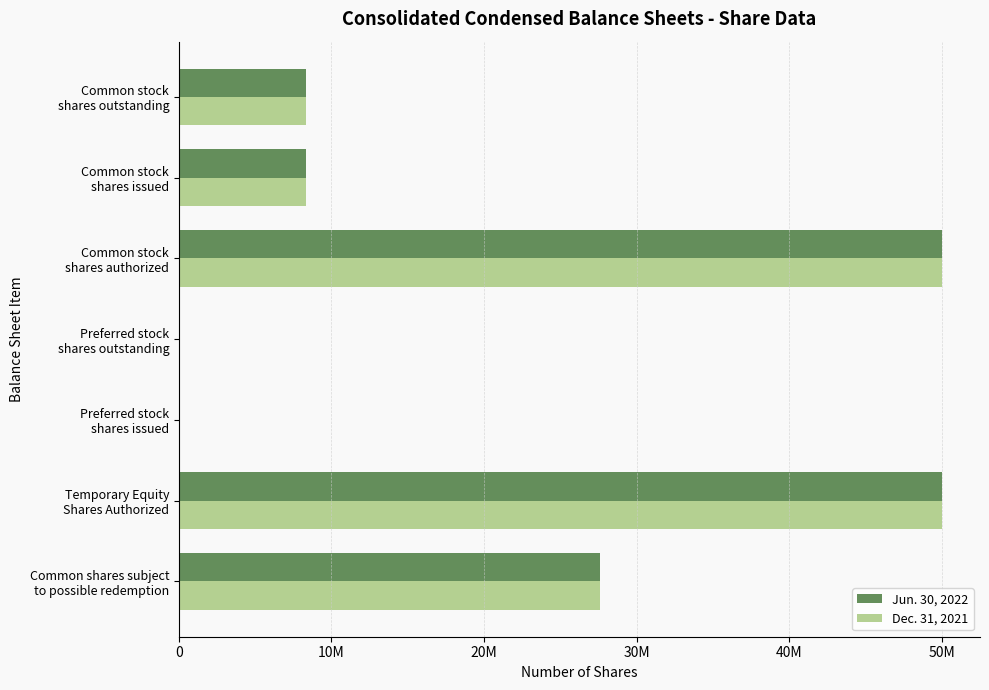

What are all the series names shown in the legend?

Jun. 30, 2022, Dec. 31, 2021